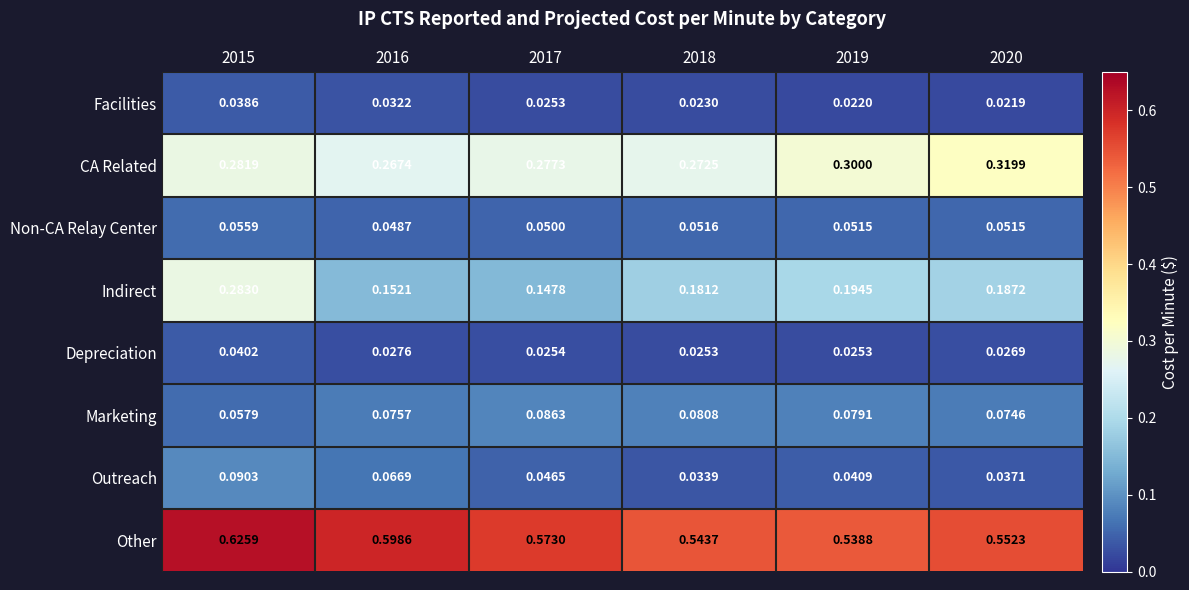

Which series changed the most between 2015 and 2018?

Indirect